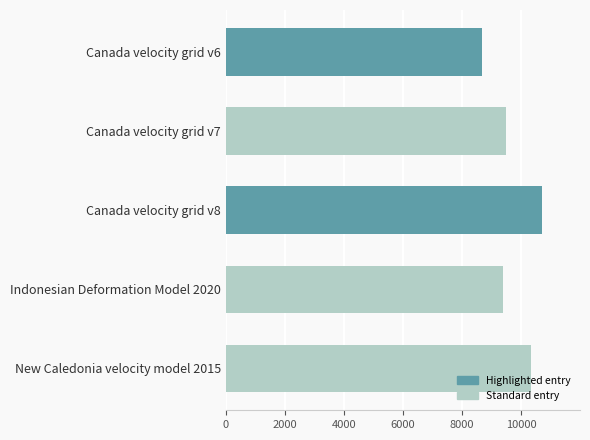

Does the chart contain any negative values?

No